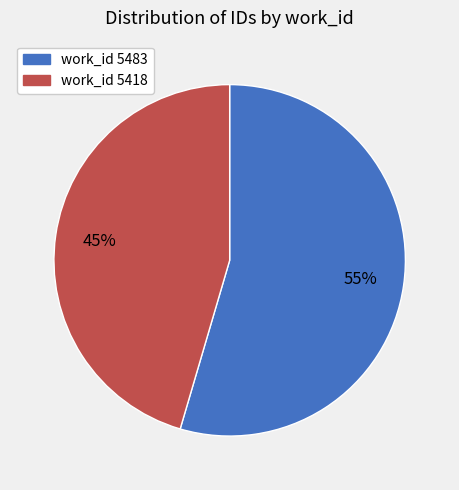

Does any single category account for the majority?

Yes